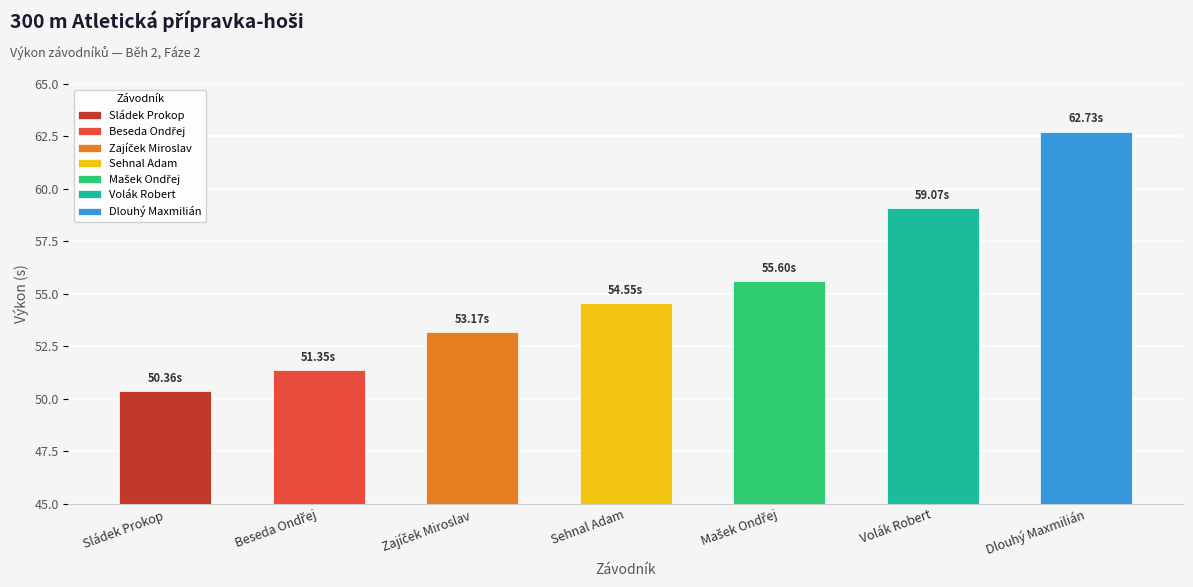

What is the change in value from Zajíček Miroslav to Dlouhý Maxmilián?

+9.6